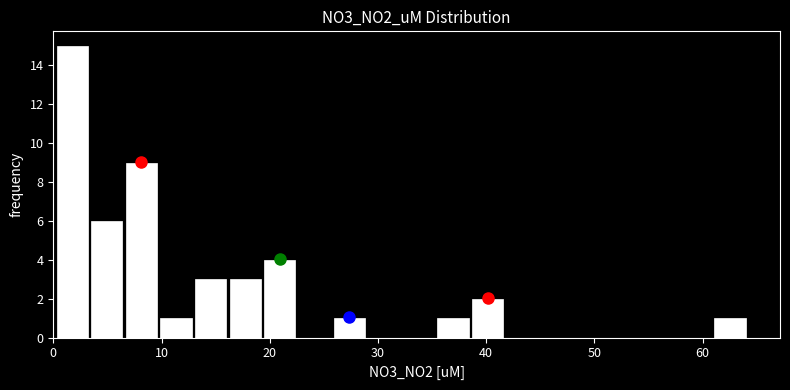

Around what value on the x-axis is the tallest bar? Give the approximate position of its centre, as read against the axis.

2